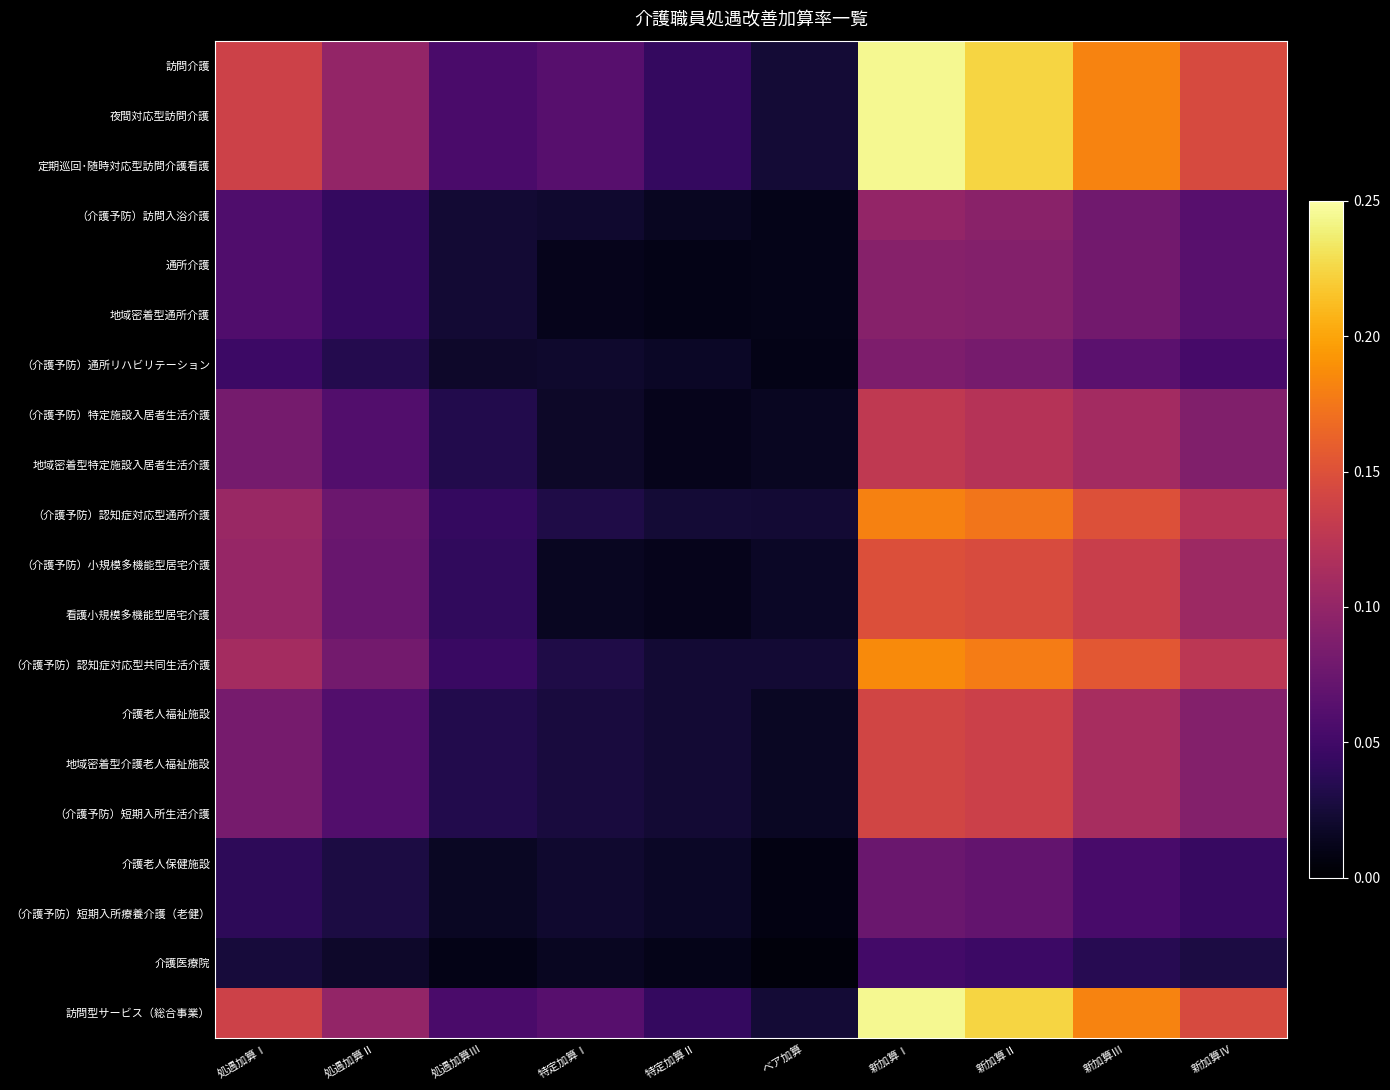

At which category is the sum across all series the highest?

新加算Ⅰ